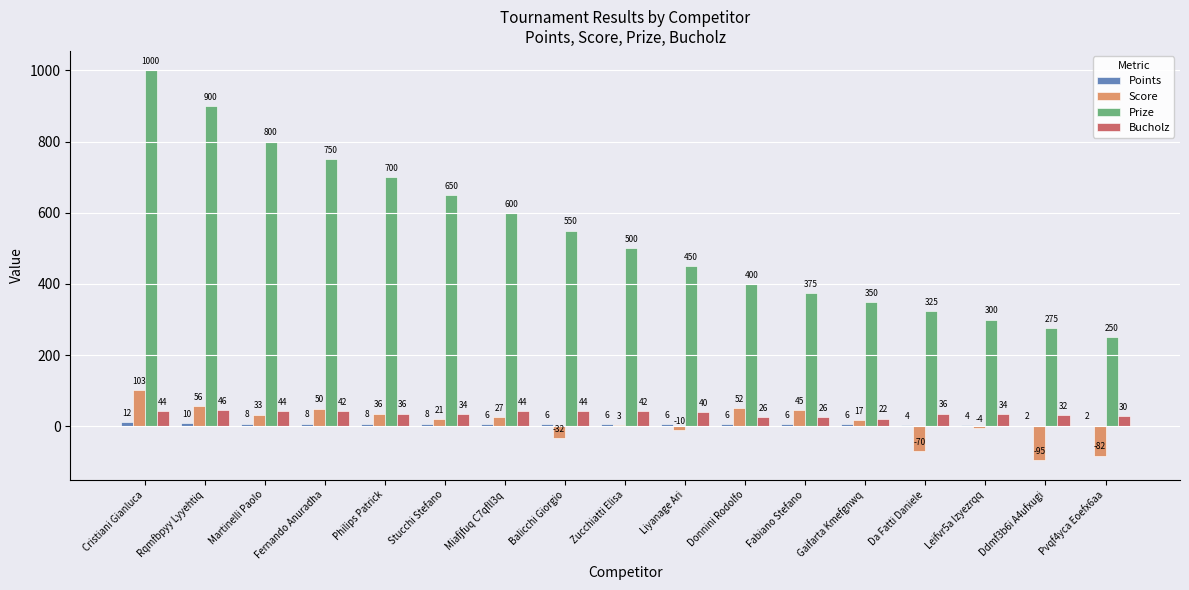

What is the sum of all Bucholz values?

622